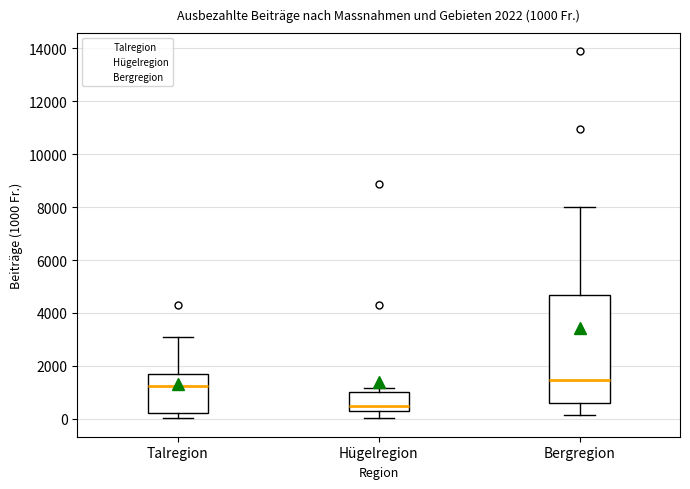

Comparing the boxes themselves (not the whiskers), which one is the tallest?

Bergregion